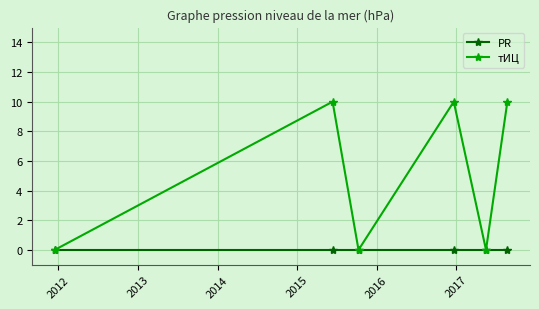

What is the highest value of the тИЦ series?

10